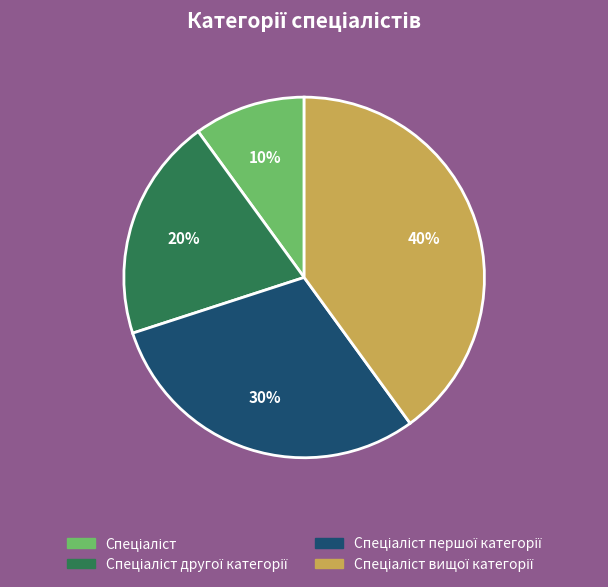

To the nearest percent, what is the difference between the largest and smallest slice percentages?

30%